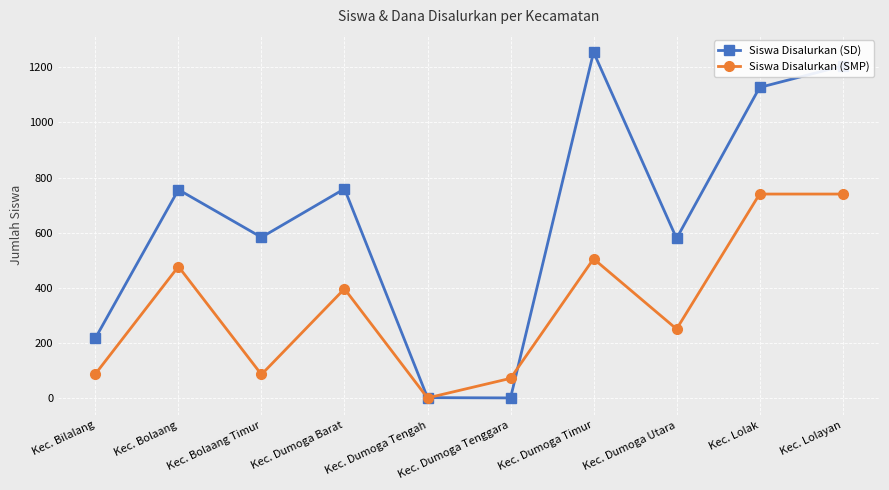

What is the total value across all series at Kec. Lolayan?

1945